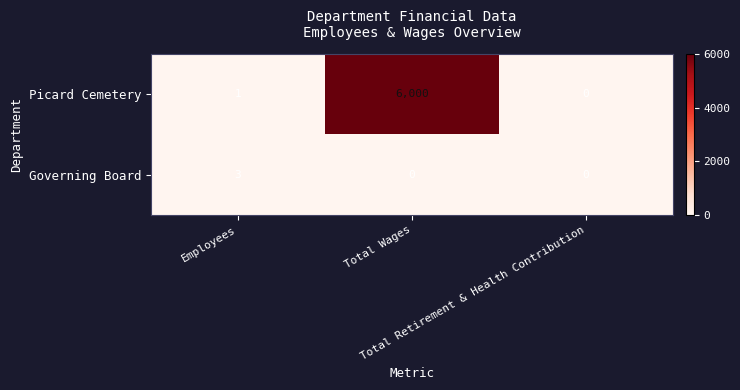

What is the greatest value displayed?

6000